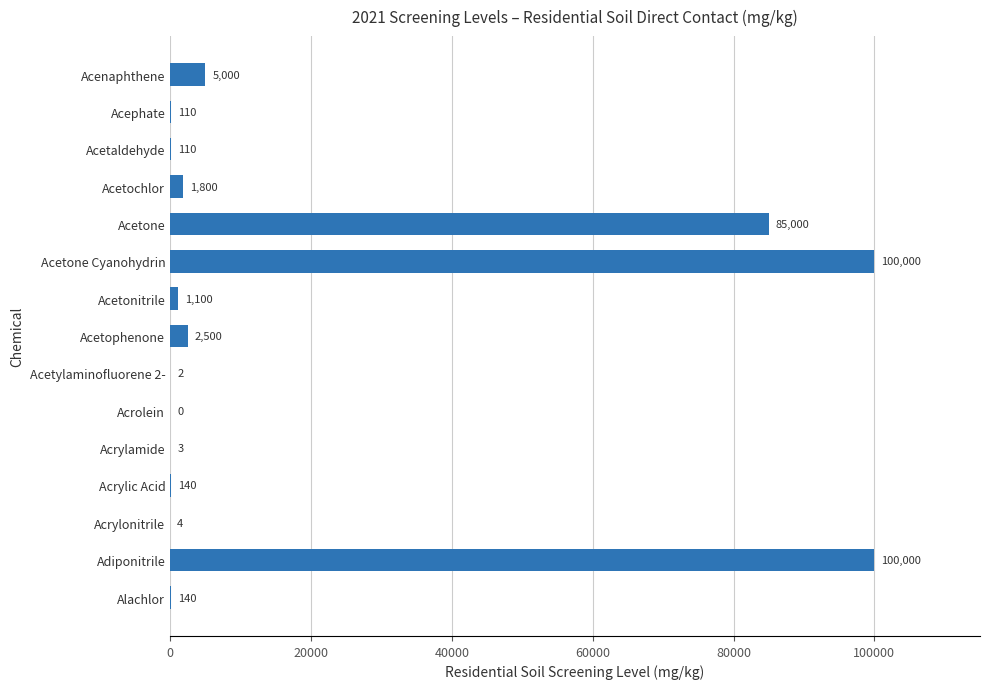

At which label is the value closest to 50000?

Acetone